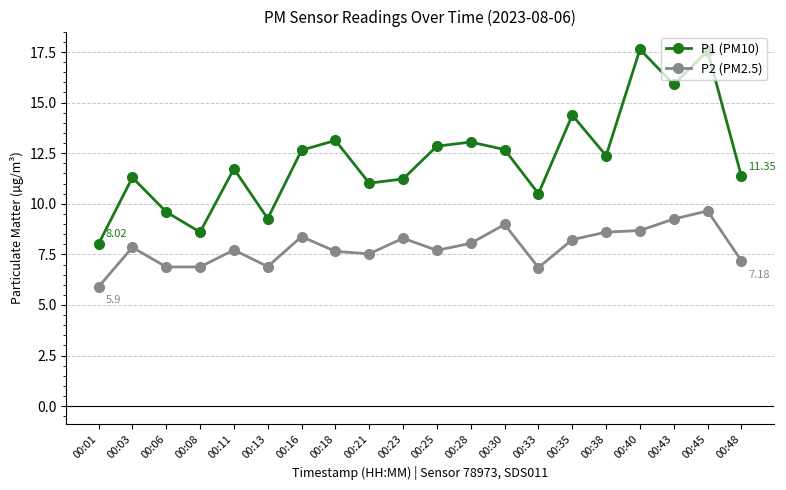

Where is the first local maximum for P1 (PM10)?

00:03